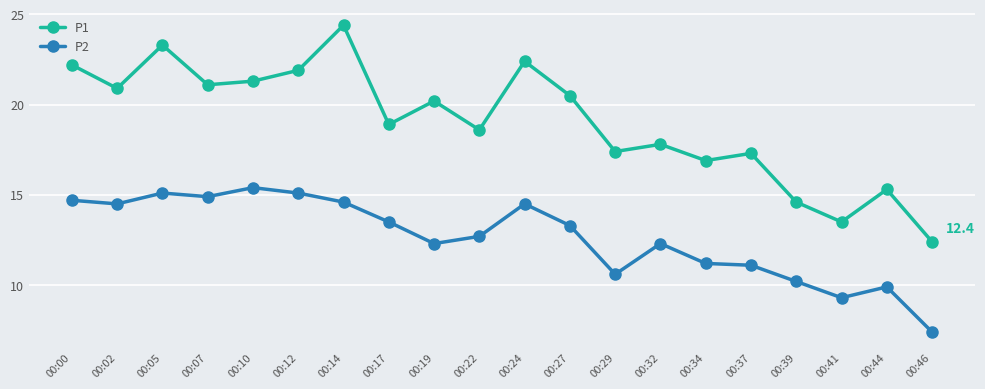

Reading right to left, extract all data points from this chart.

P1: 00:46=12.4	00:44=15.3	00:41=13.5	00:39=14.6	00:37=17.3	00:34=16.9	00:32=17.8	00:29=17.4	00:27=20.5	00:24=22.4	00:22=18.6	00:19=20.2	00:17=18.9	00:14=24.4	00:12=21.9	00:10=21.3	00:07=21.1	00:05=23.3	00:02=20.9	00:00=22.2
P2: 00:46=7.4	00:44=9.9	00:41=9.3	00:39=10.2	00:37=11.1	00:34=11.2	00:32=12.3	00:29=10.6	00:27=13.3	00:24=14.5	00:22=12.7	00:19=12.3	00:17=13.5	00:14=14.6	00:12=15.1	00:10=15.4	00:07=14.9	00:05=15.1	00:02=14.5	00:00=14.7